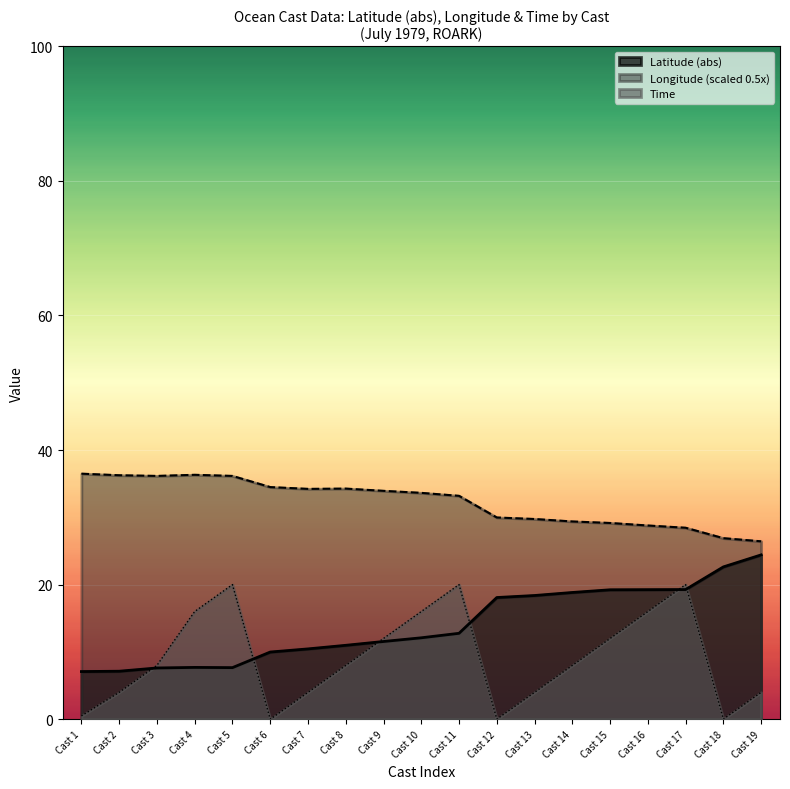

What are all the series names shown in the legend?

Latitude (abs), Longitude (scaled 0.5x), Time